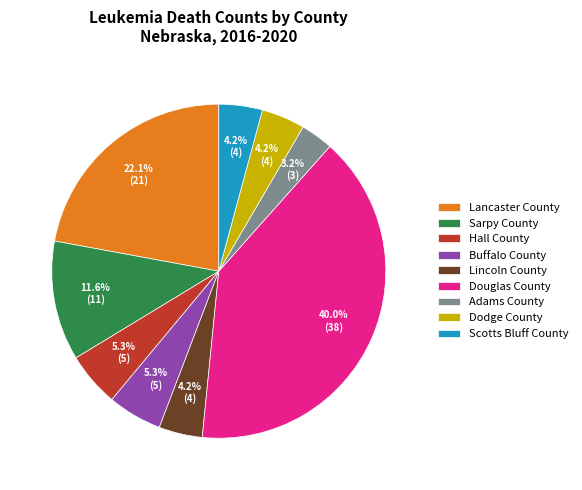

To the nearest percent, what portion does Buffalo County represent?

5%